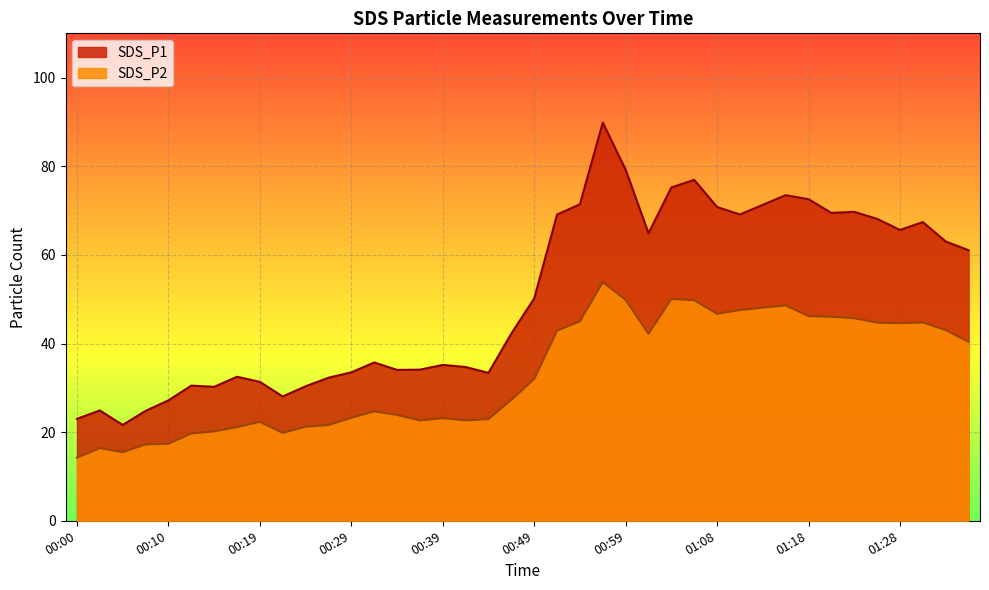

True or false: SDS_P2 and SDS_P1 intersect in this chart.

False